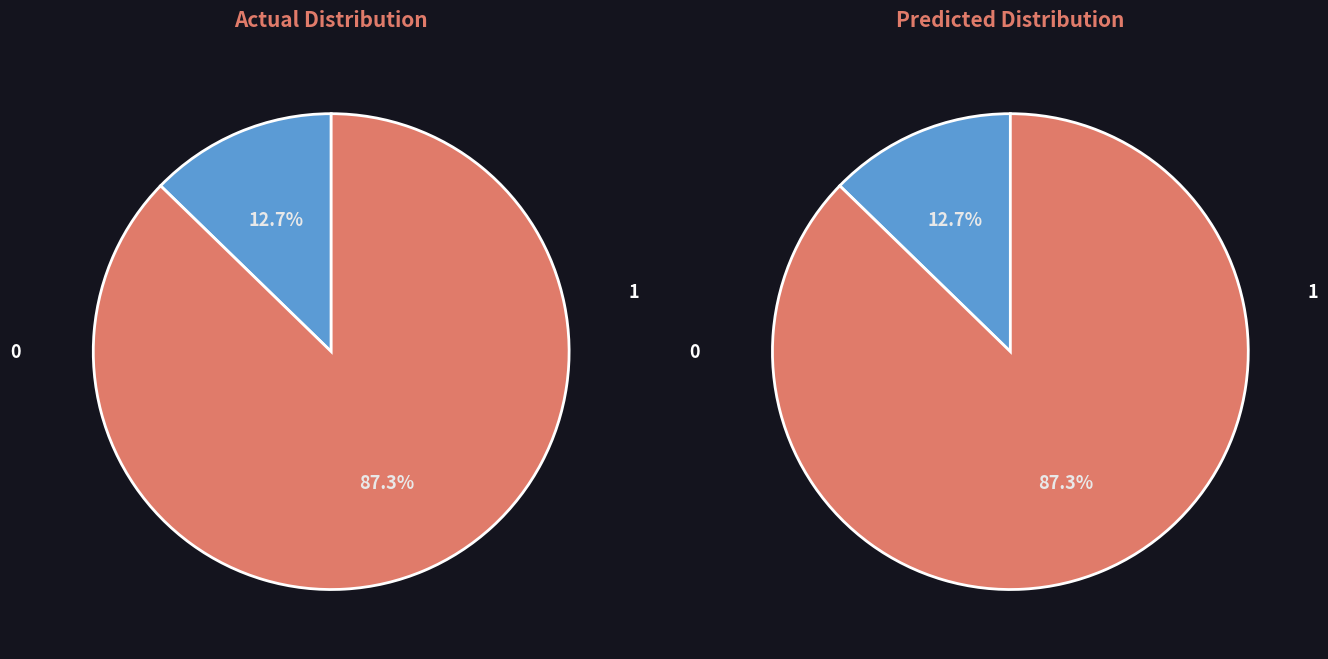

Is it true that Finance and Financial Management is 45% of the pie?

False